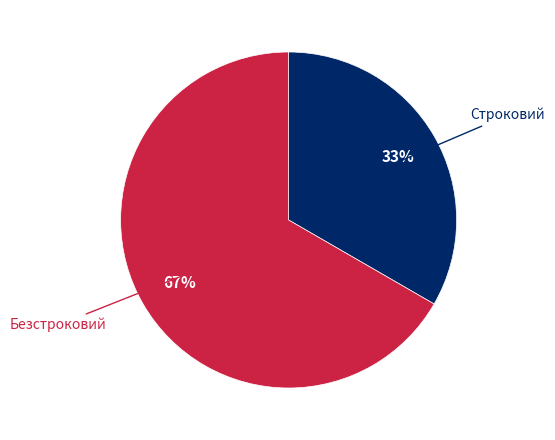

Is there any slice that represents more than half of the pie?

Yes